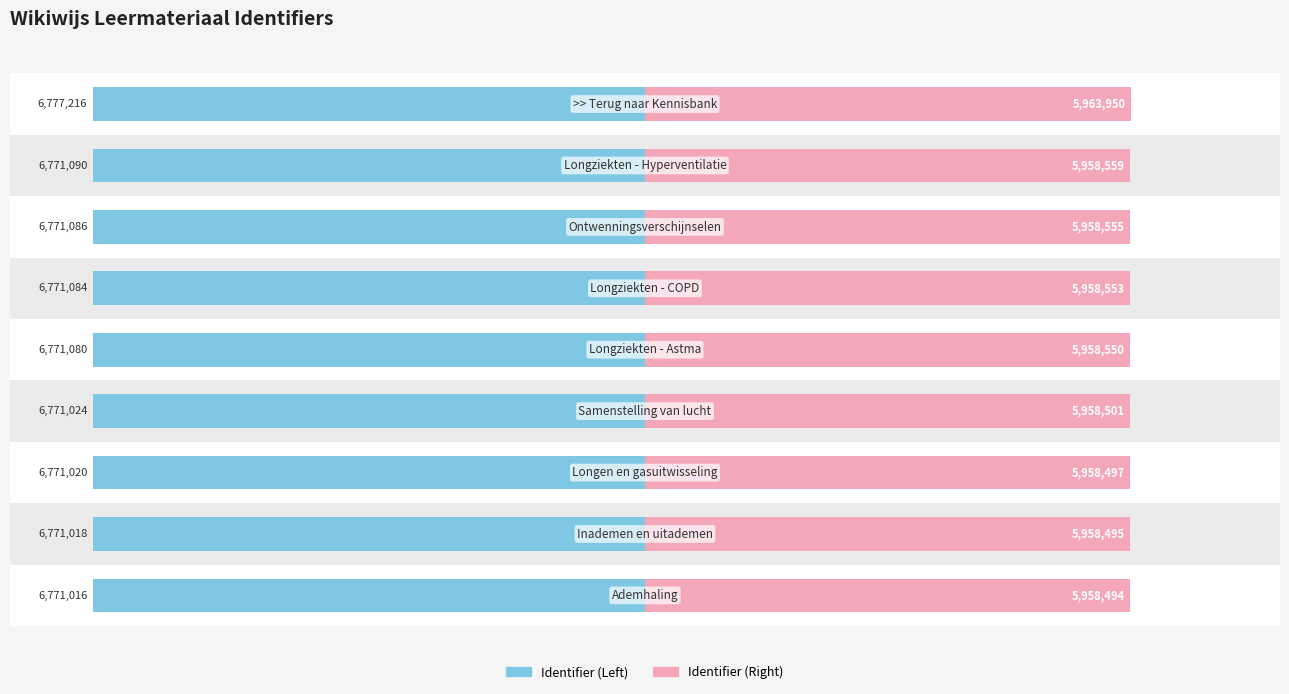

Which series changed the most between 2 and 4?

Identifier (Left)